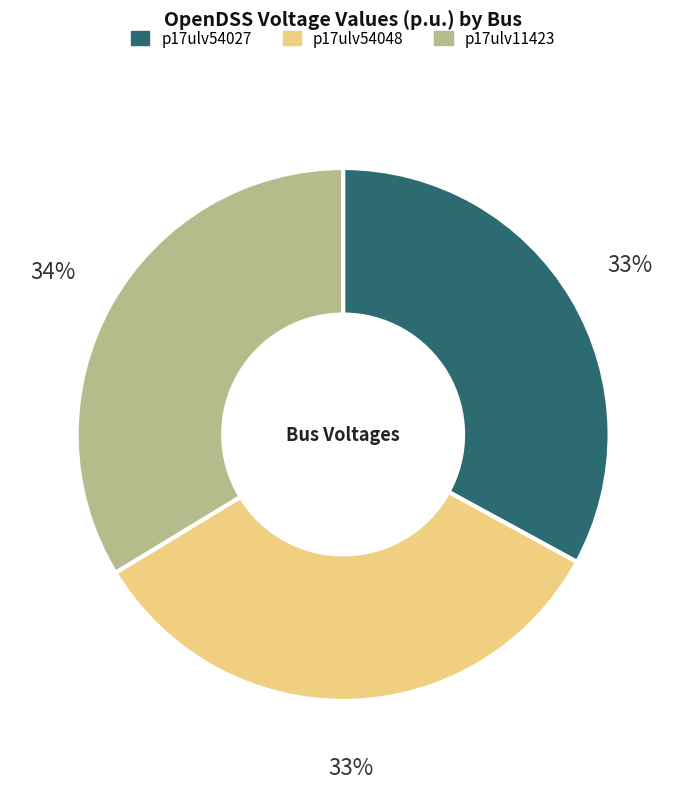

How many slices are in this pie chart?

3